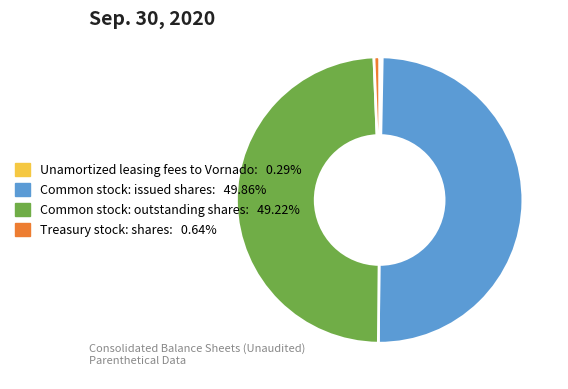

Count the number of slices in the pie.

4